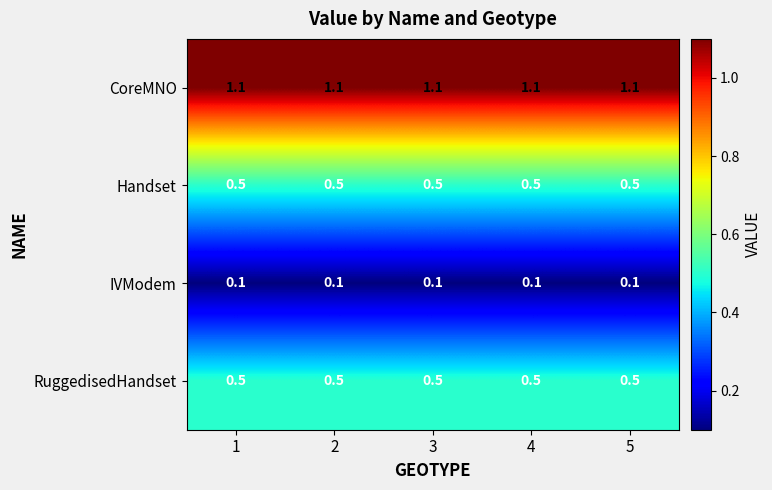

True or false: RuggedisedHandset has a value of 0.5 at 5.

True